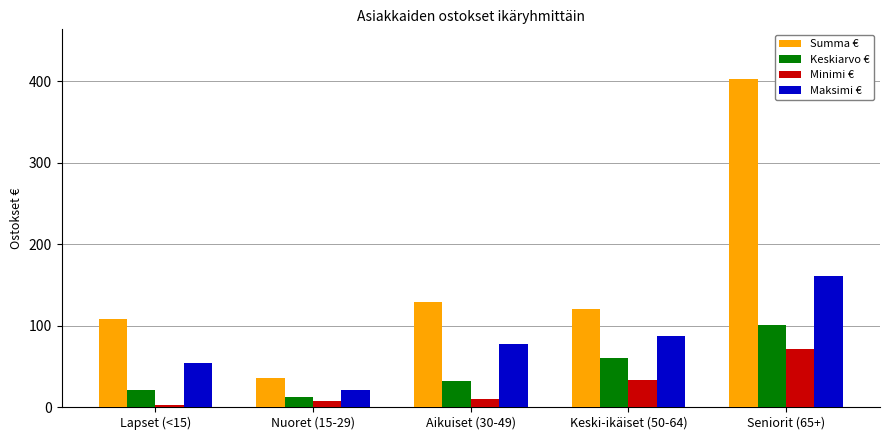

Is it true that Maksimi € equals 86.5 at Keski-ikäiset (50-64)?

True